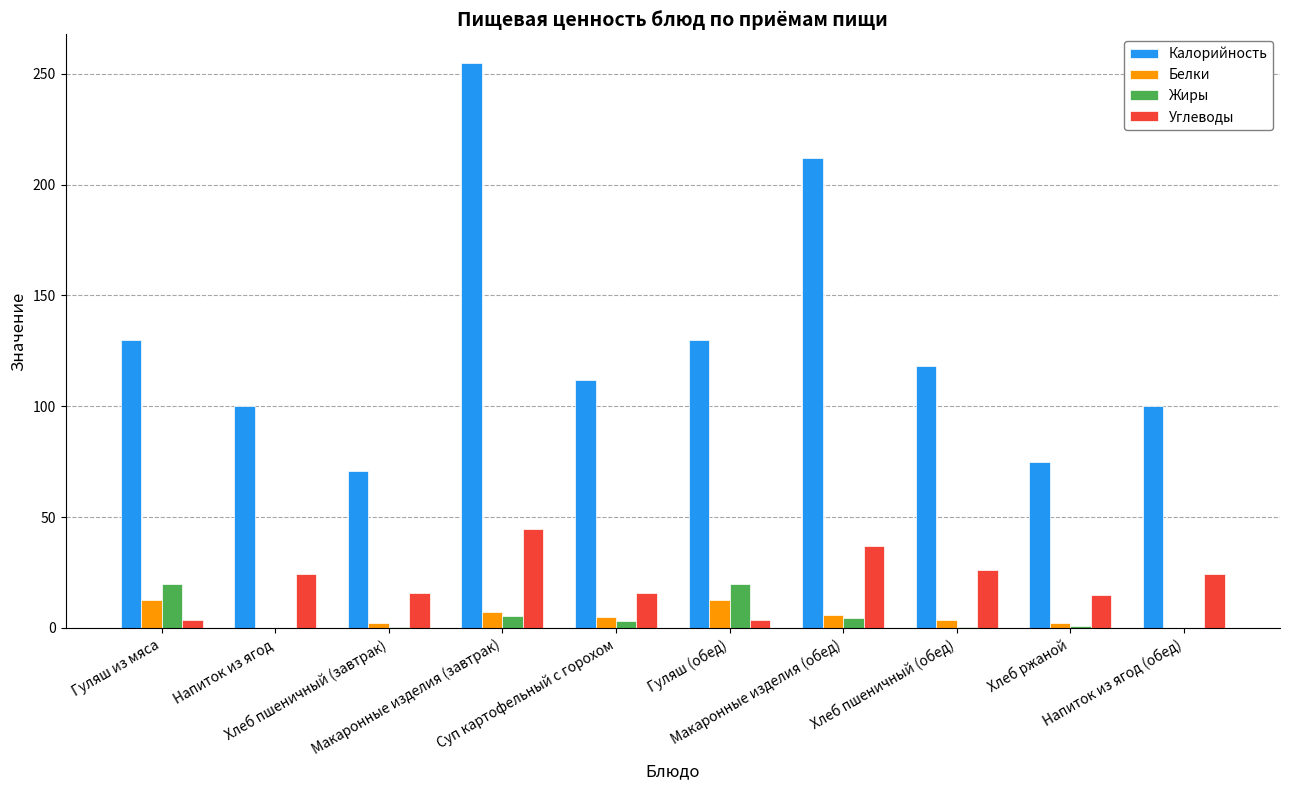

What is the highest value of the Углеводы series?

44.5